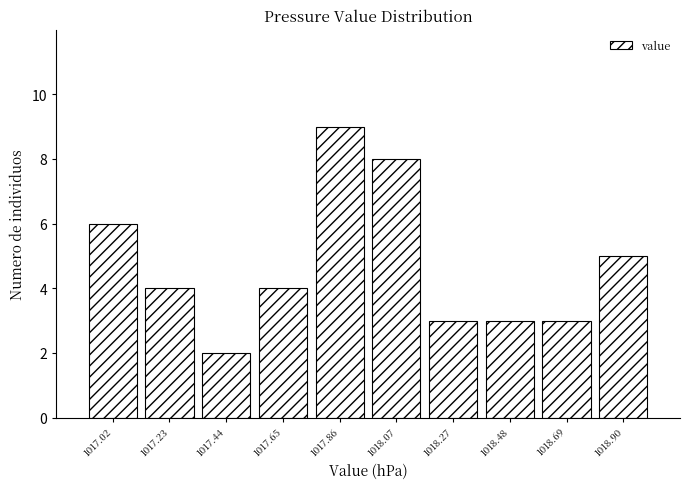

Reading left to right, transcribe all the data shown in this chart.

1017.02=6	1017.23=4	1017.44=2	1017.65=4	1017.86=9	1018.07=8	1018.27=3	1018.48=3	1018.69=3	1018.90=5